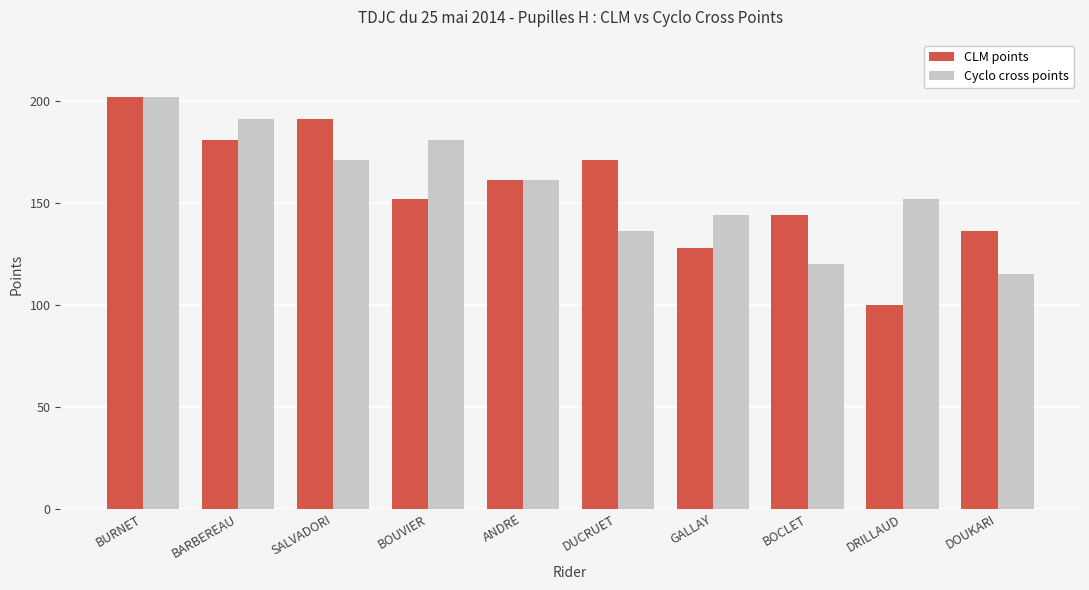

How many values in the Cyclo cross points series are below 161?

5